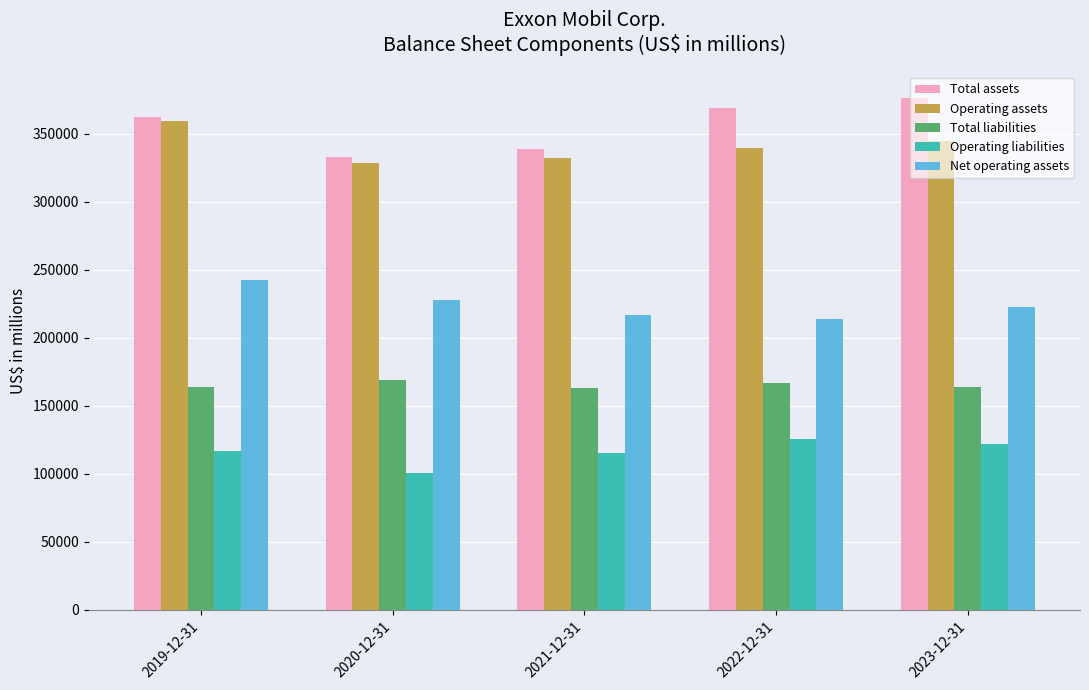

What is the total value across all series at 2019-12-31?

1245272